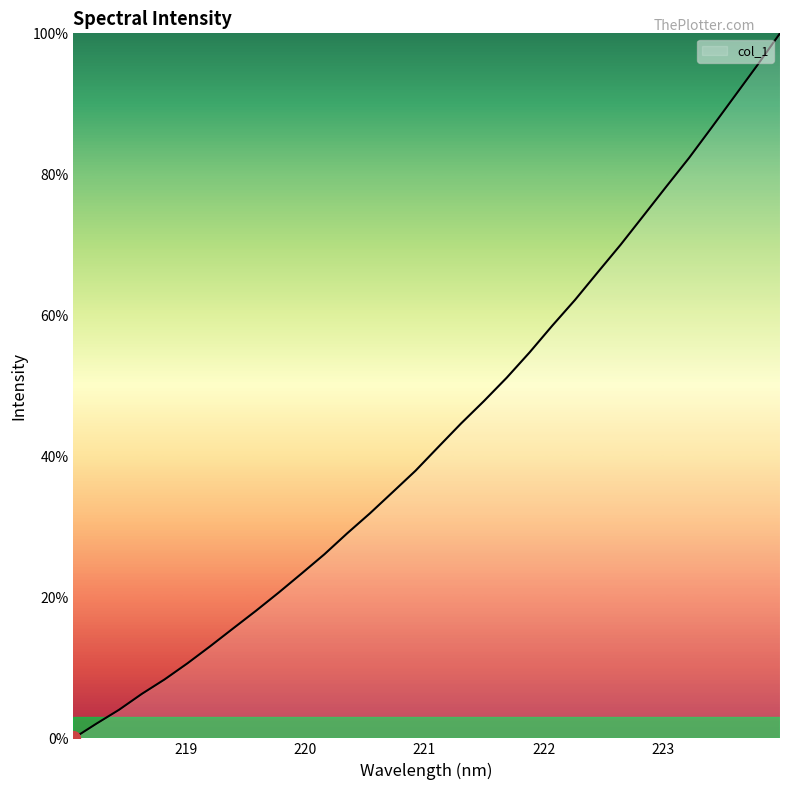

What is the maximum value shown in the chart?

100.0